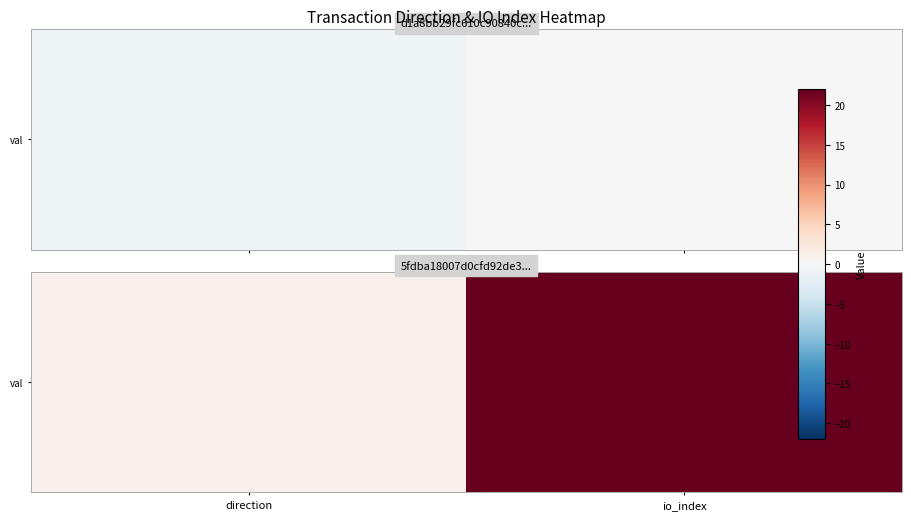

List the labels in order of value, largest first.

io_index, direction